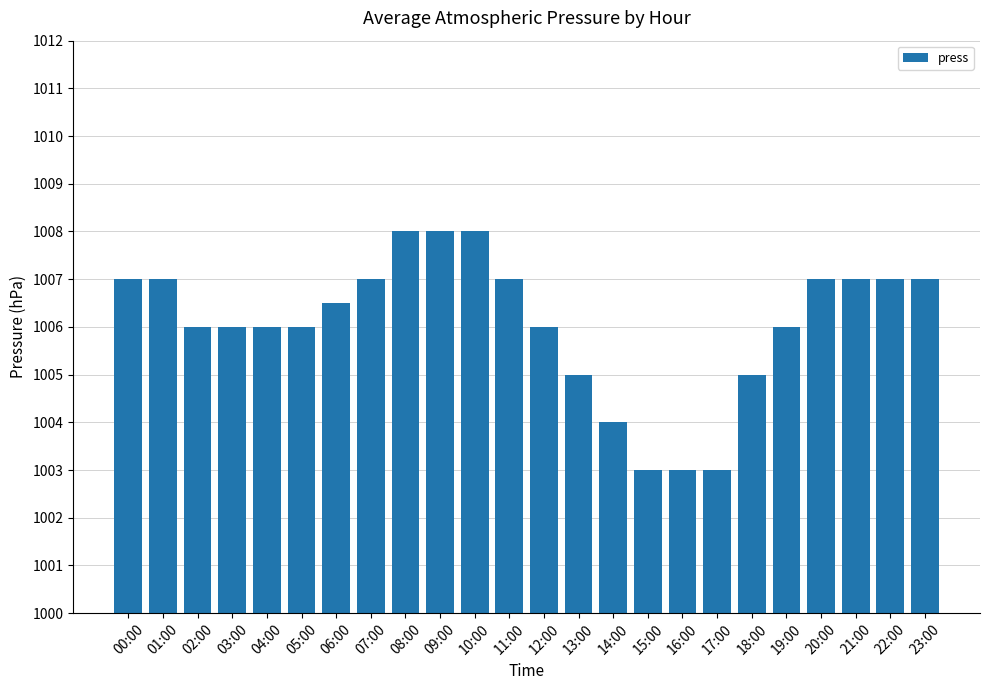

Are the bars horizontal?

No